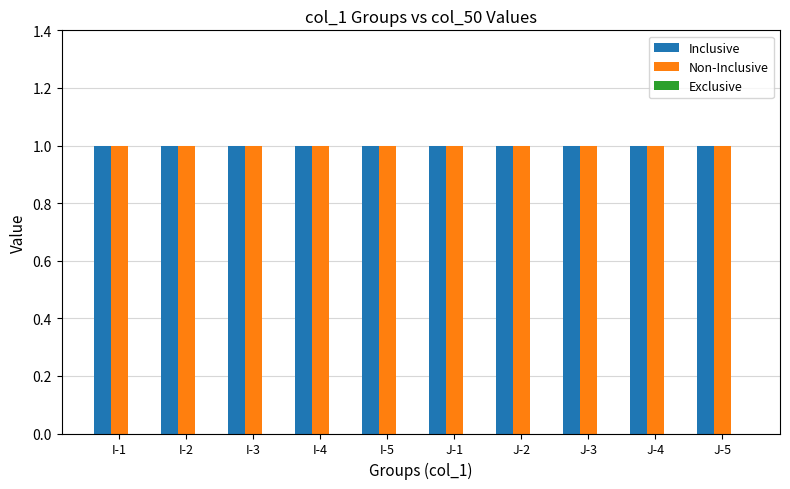

What is the spread (max minus min) of values at I-4?

1